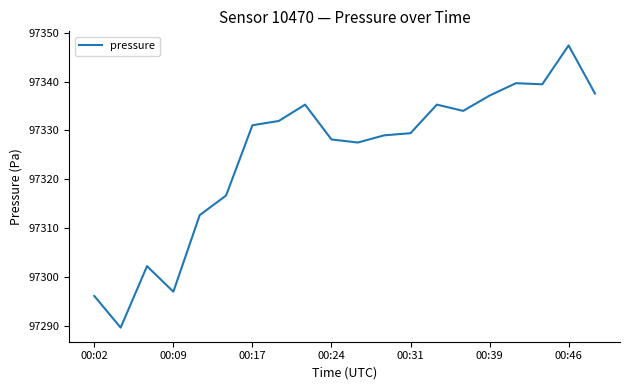

True or false: the data has more than 2 interior local peaks.

True